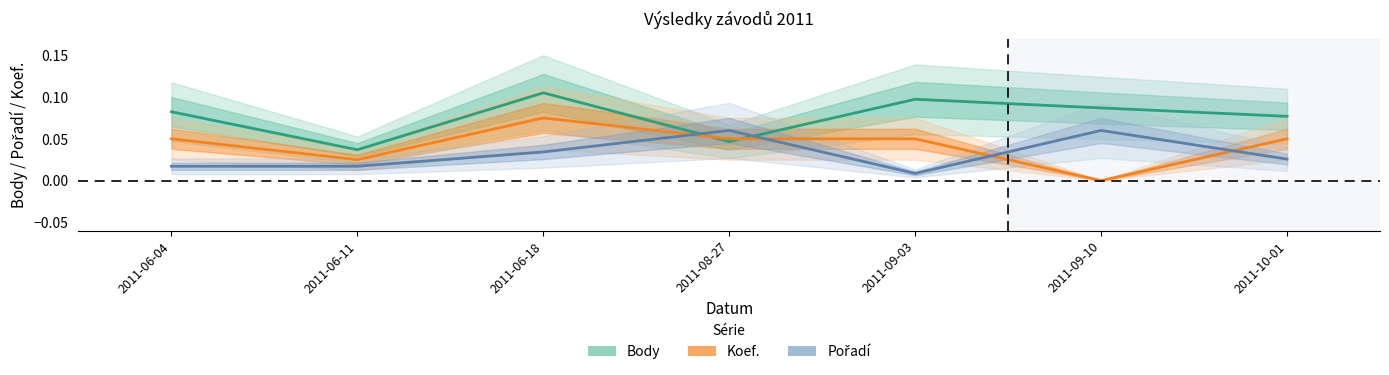

The value of Pořadí at 2011-06-11 is 0.0. True or false?

False